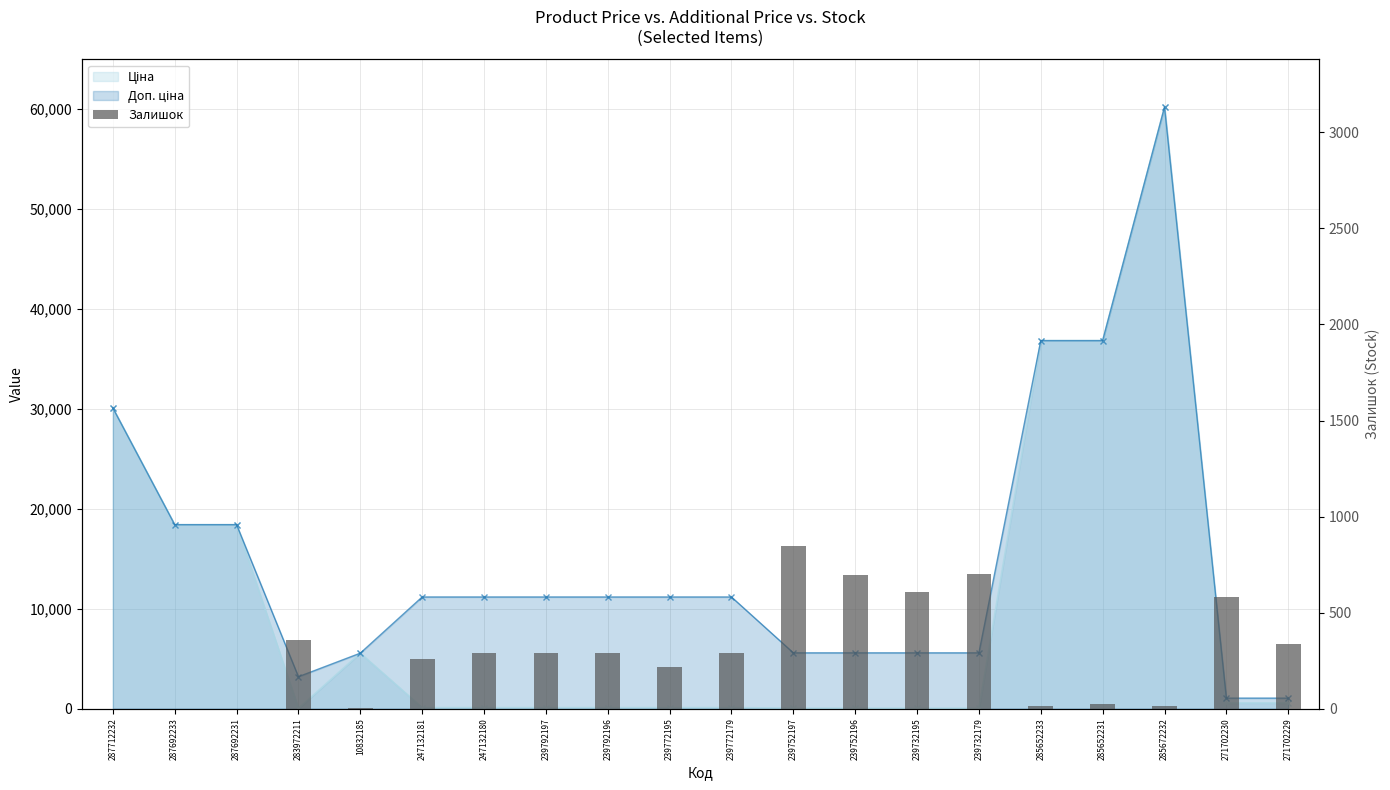

What is the sum of all values?

5828